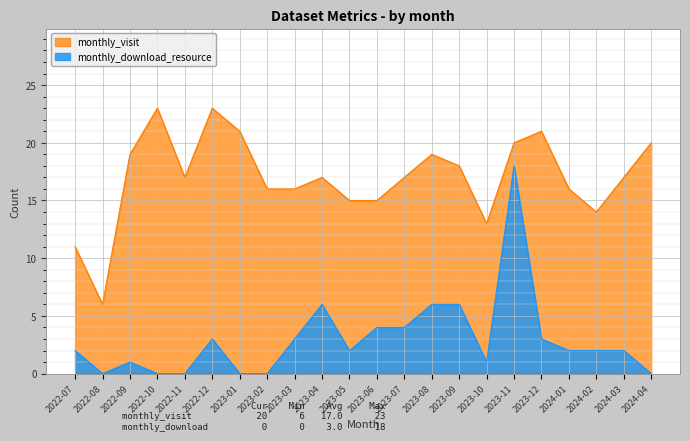

How many lines are shown in the chart?

2